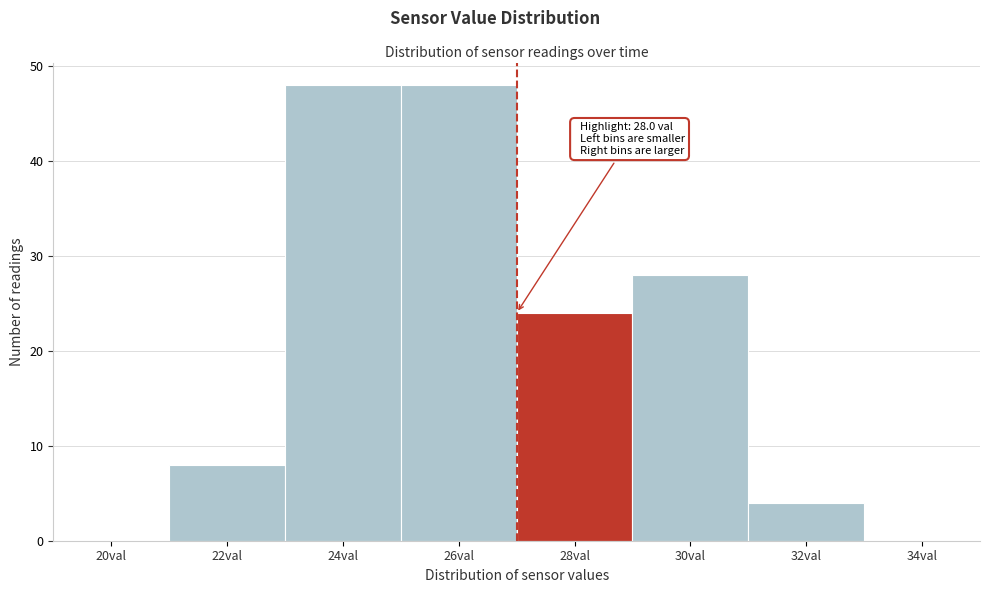

Reading left to right, what are all the values shown in this chart?

20val=0	22val=8	24val=48	26val=48	28val=24	30val=28	32val=4	34val=0